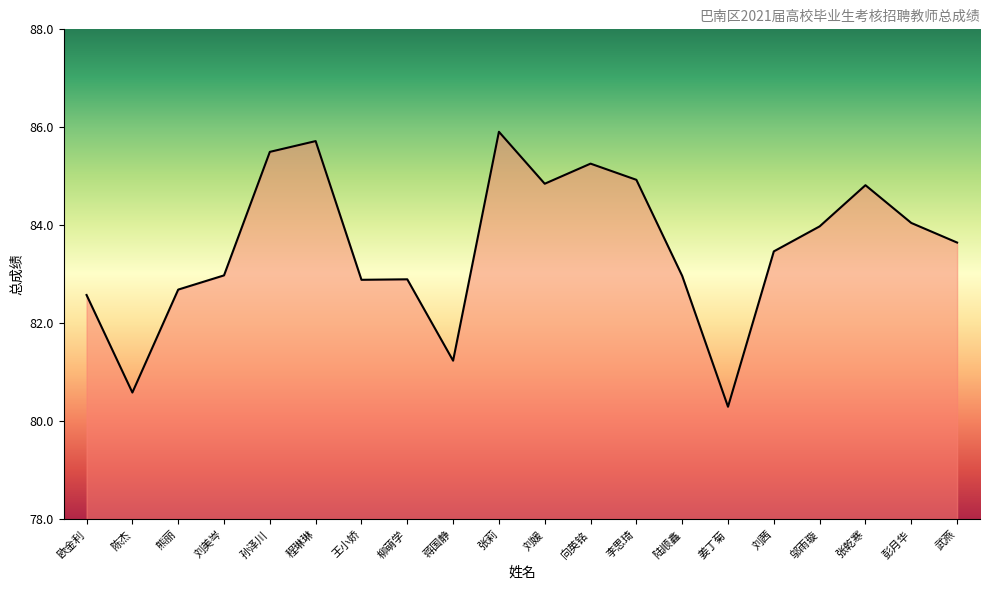

True or false: the data shows 84.8 at 刘媛.

True